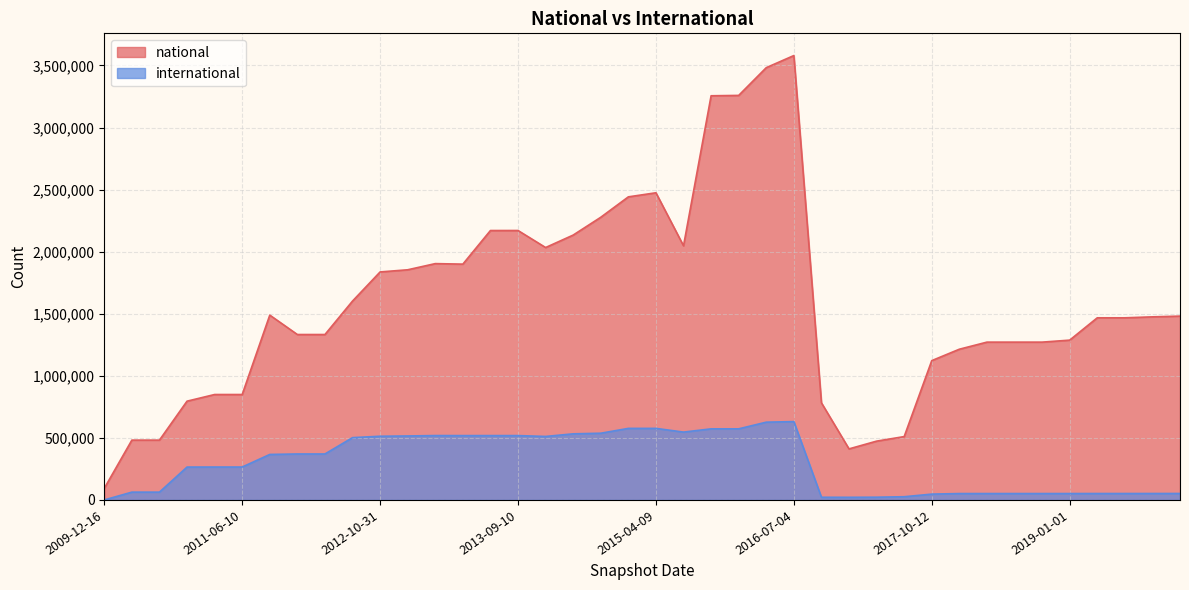

What are all the series names shown in the legend?

national, international